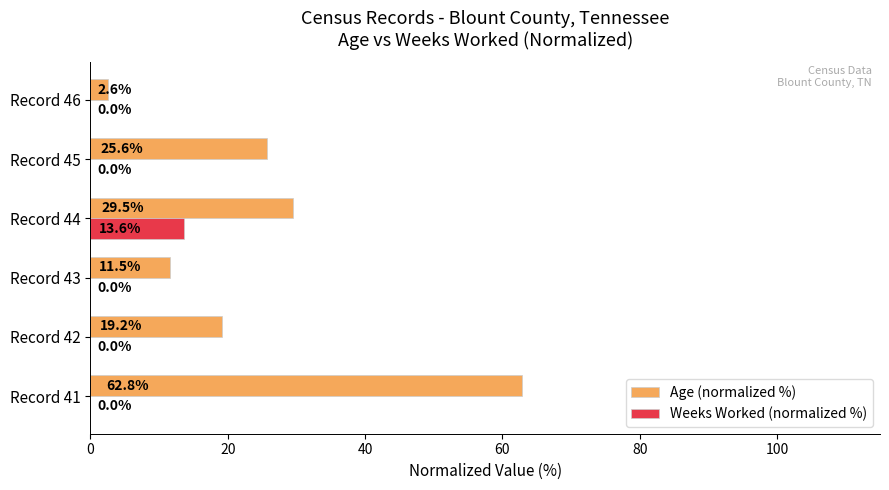

Which series has the largest total across all categories?

Age (normalized %)